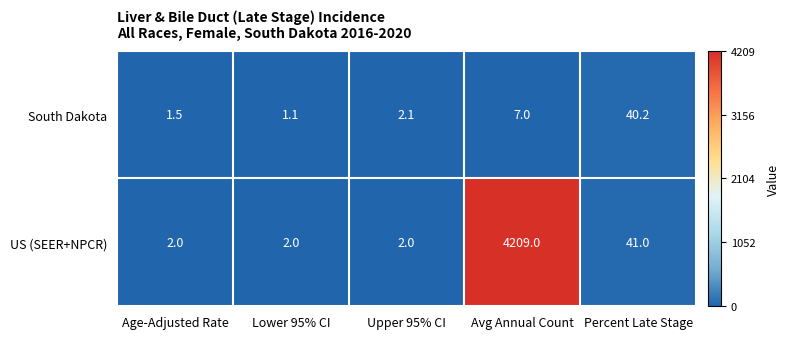

What is the difference between the maximum and minimum values in the US (SEER+NPCR) series?

4207.0